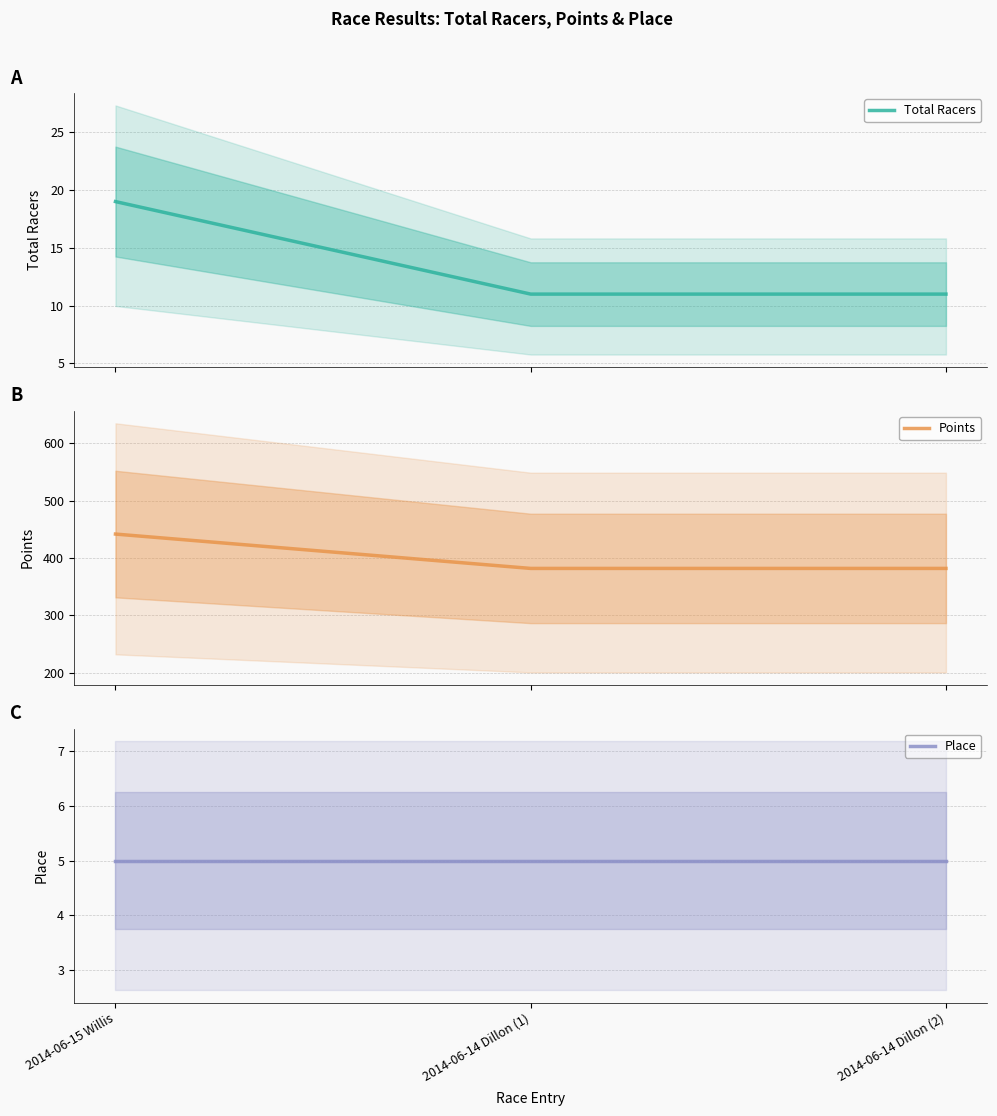

Rank the series by their maximum value, from highest to lowest.

Points, Total Racers, Place